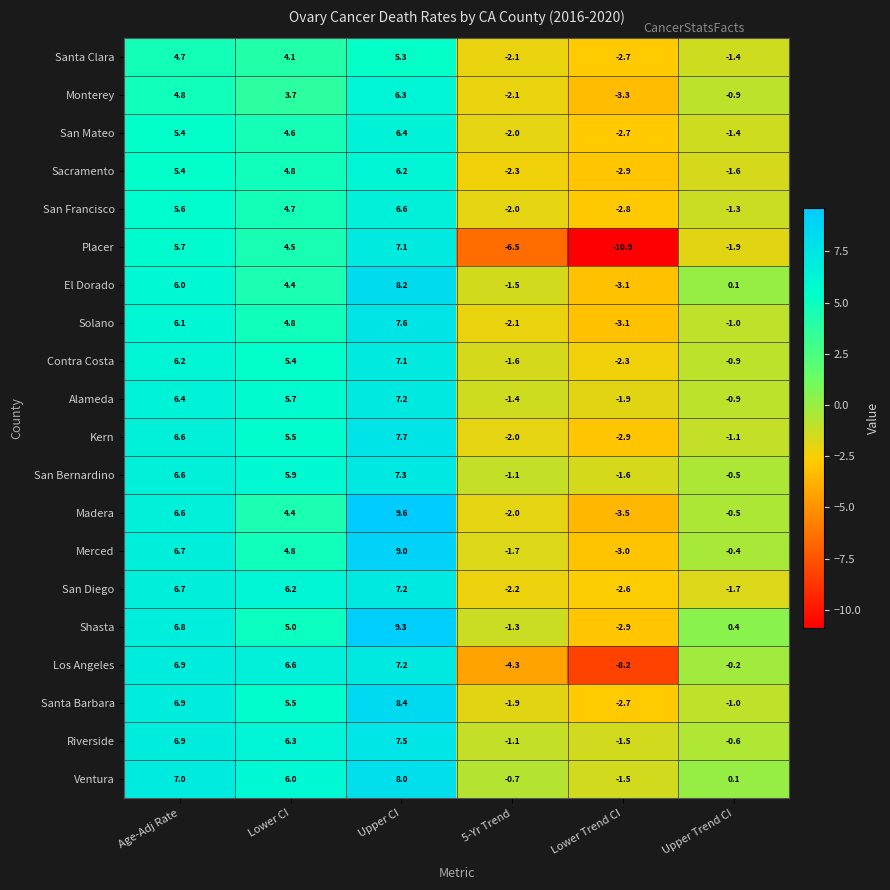

Which series has the largest range (max minus min)?

Placer